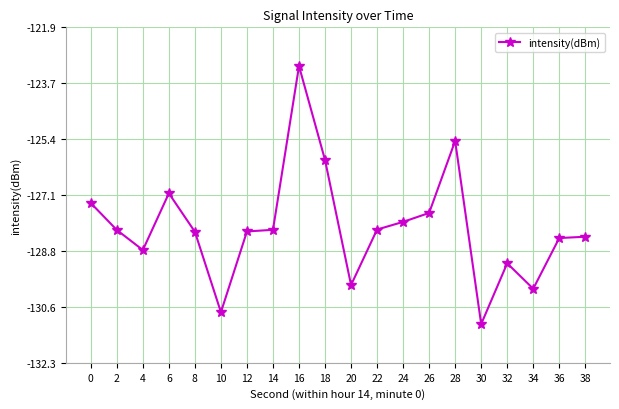

Does the chart display data point markers on the line(s)?

Yes